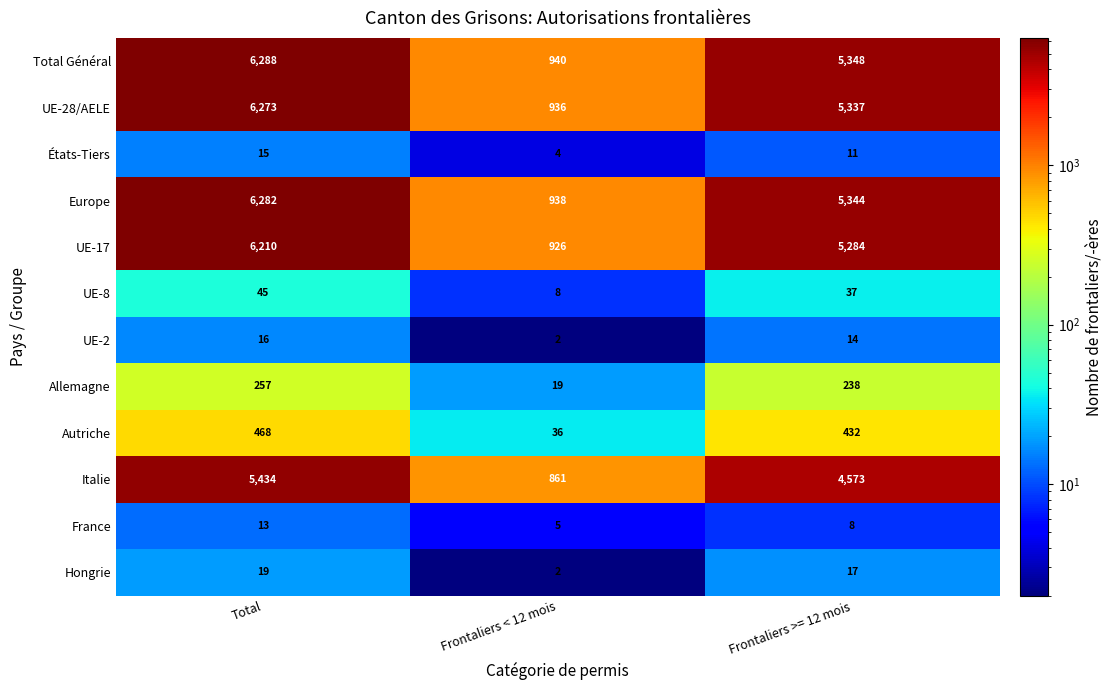

How many categories are shown in the chart?

3